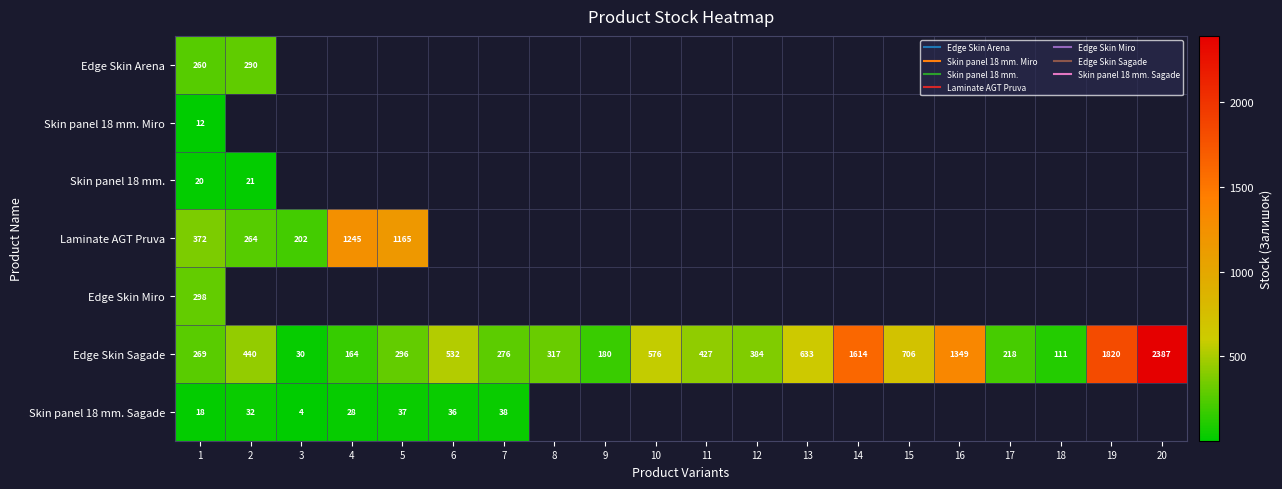

Between 6 and 14, which series saw the biggest shift?

Edge Skin Sagade